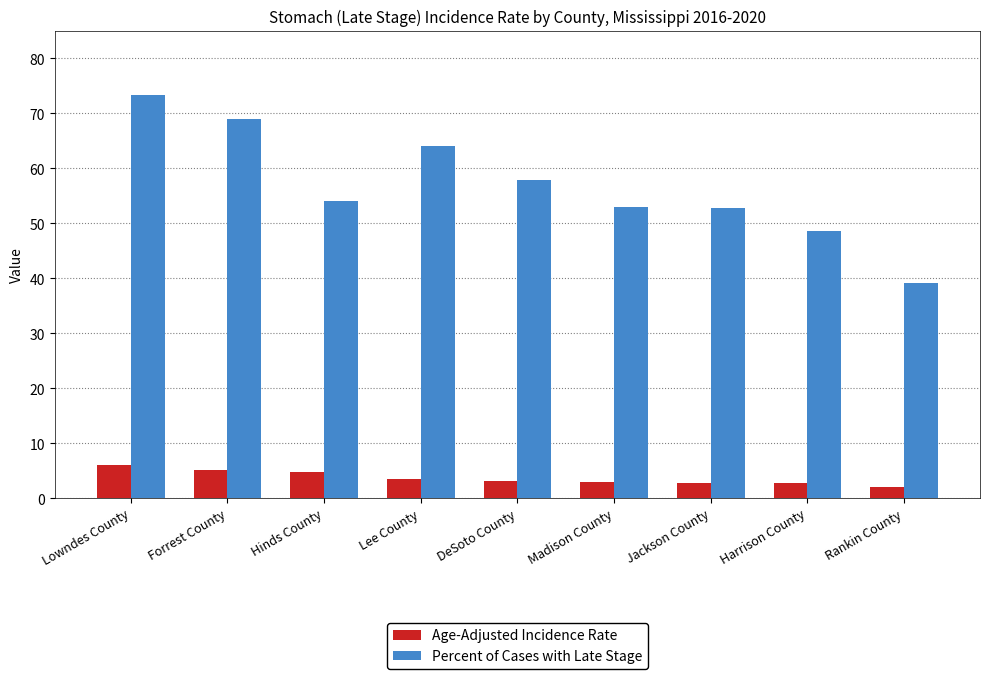

Rank the series at Jackson County from highest to lowest value.

Percent of Cases with Late Stage, Age-Adjusted Incidence Rate